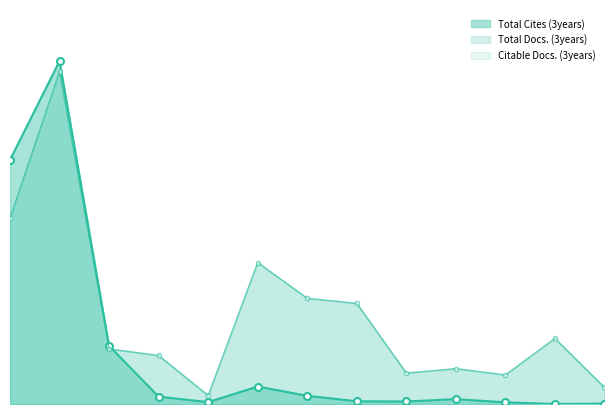

Rank the series at 7 from lowest to highest value.

Total Cites (3years), Total Docs. (3years), Citable Docs. (3years)